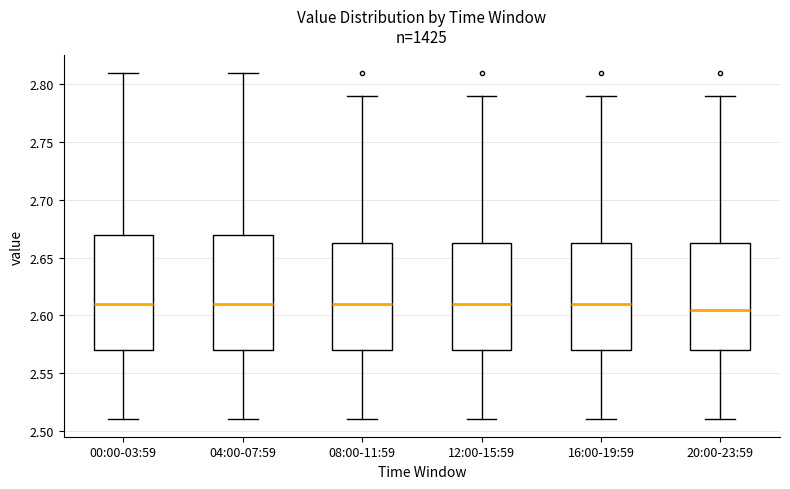

Where does the lower whisker of the box for 12:00-15:59 end on the y-axis? The values are not printed on the chart, so give them approximately, as read against the axis.

2.510